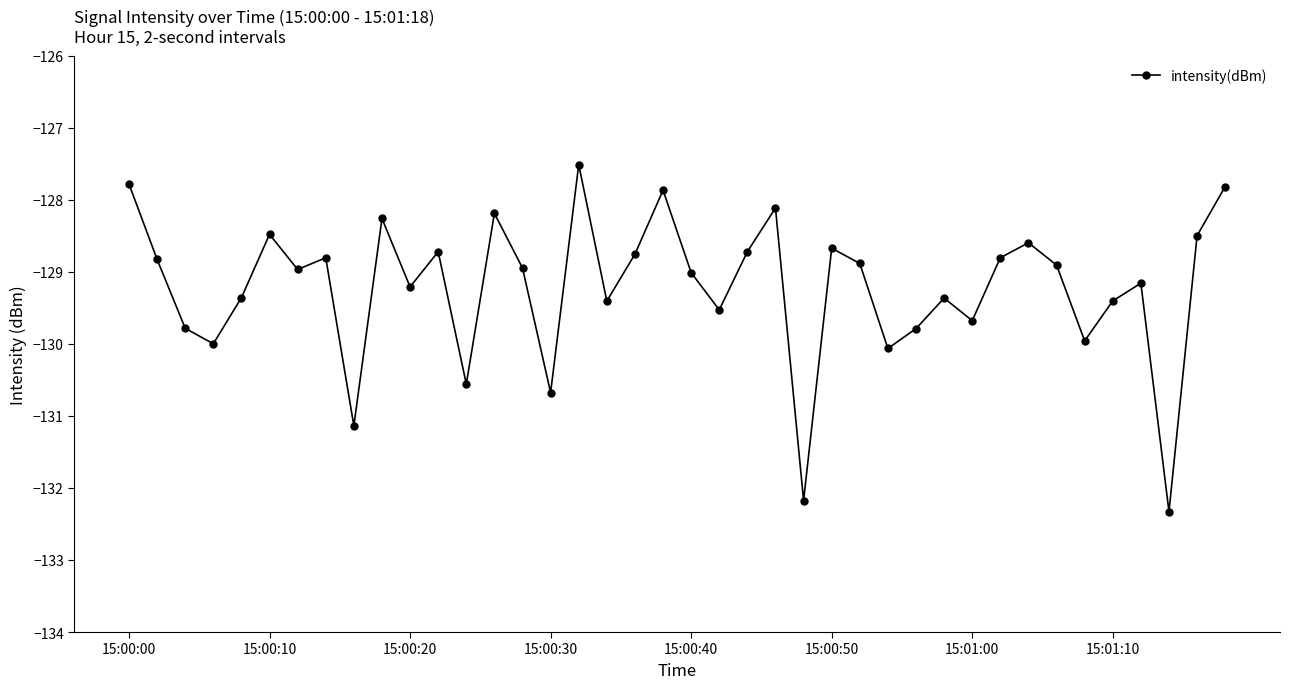

How many points are lower than both their immediate neighbors (excluding endpoints)?

13